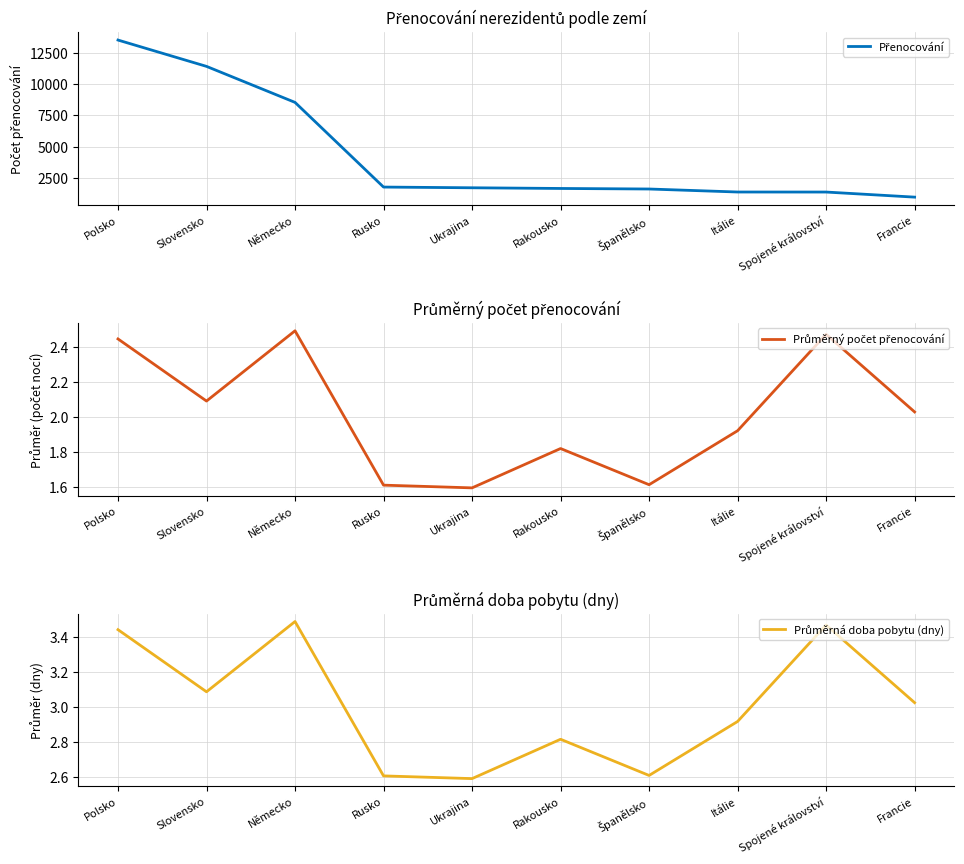

True or false: Přenocování and Průměrný počet přenocování cross at least once.

False